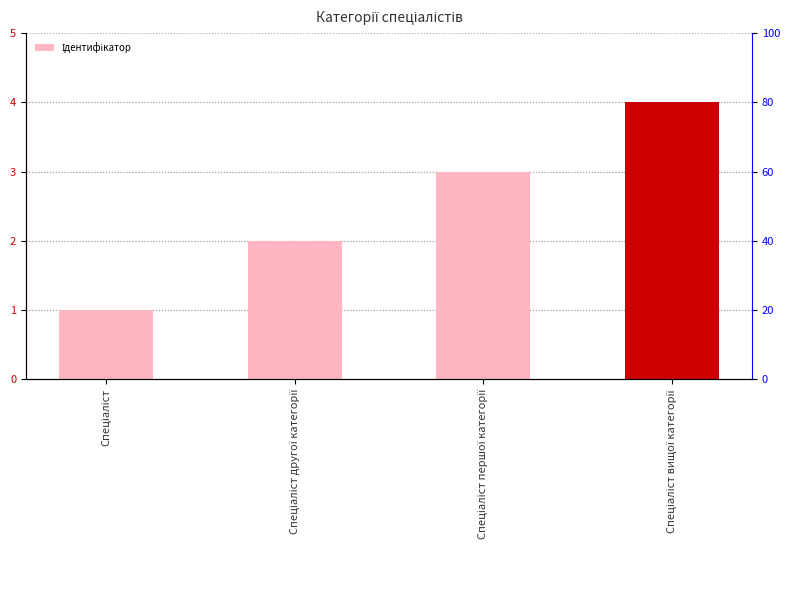

Is it true that the value at Спеціаліст другої категорії is 3?

False